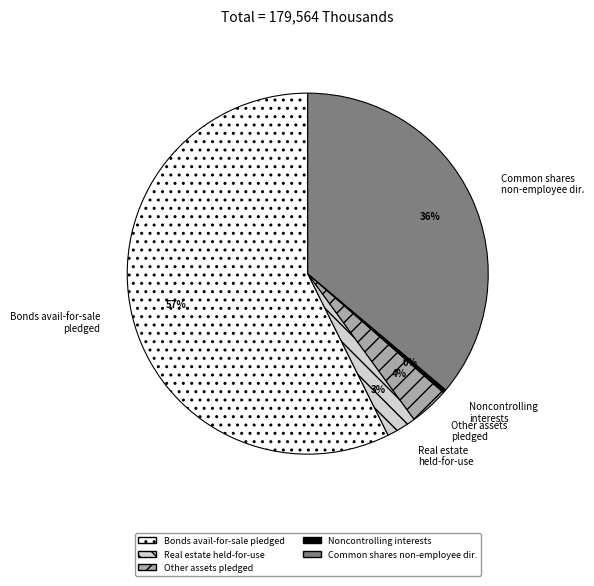

Does any single category account for the majority?

Yes